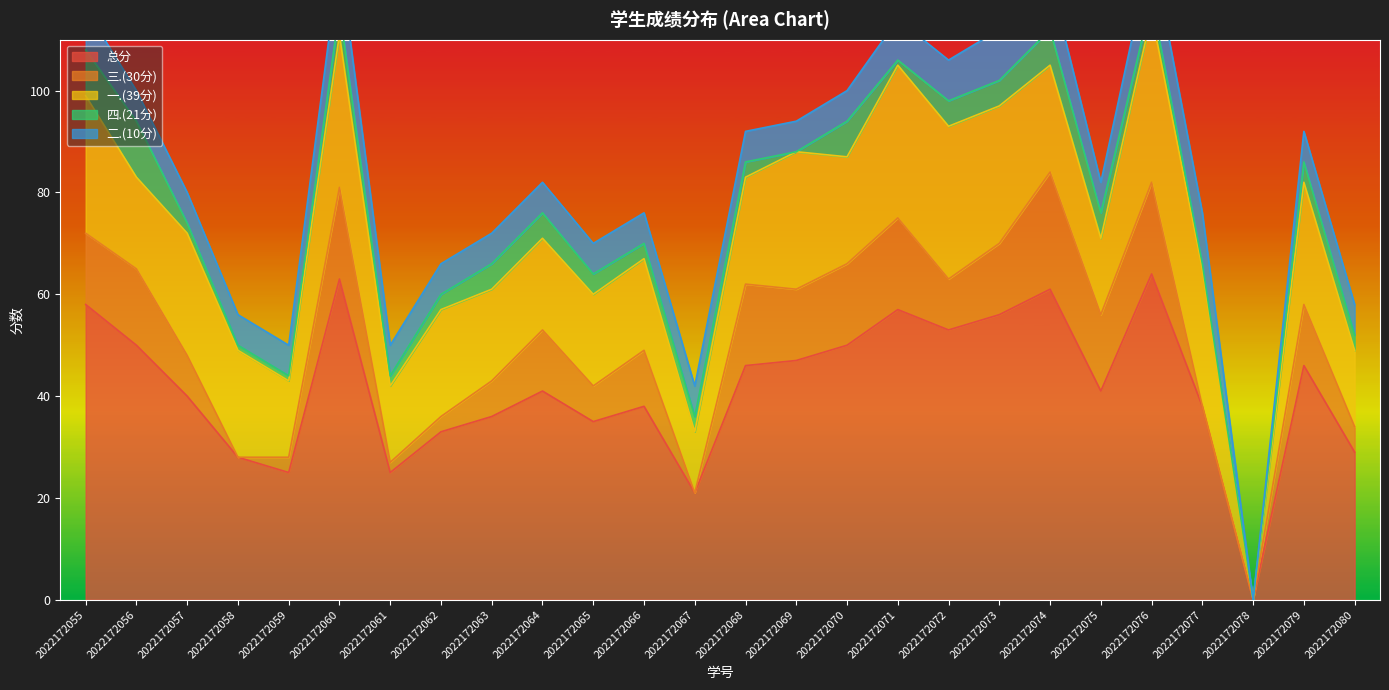

How many categories are shown in the chart?

26